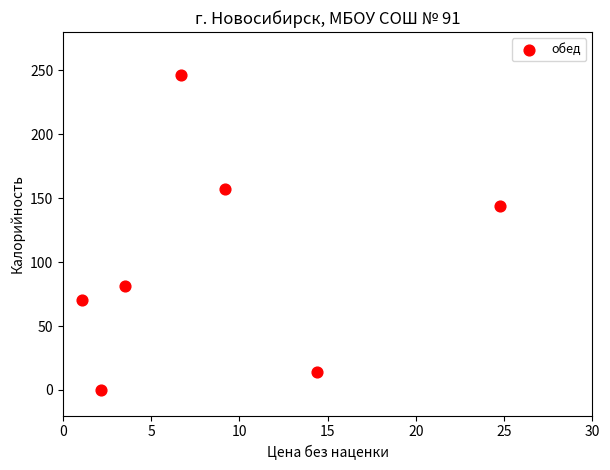

What is the average Y value?

101.8